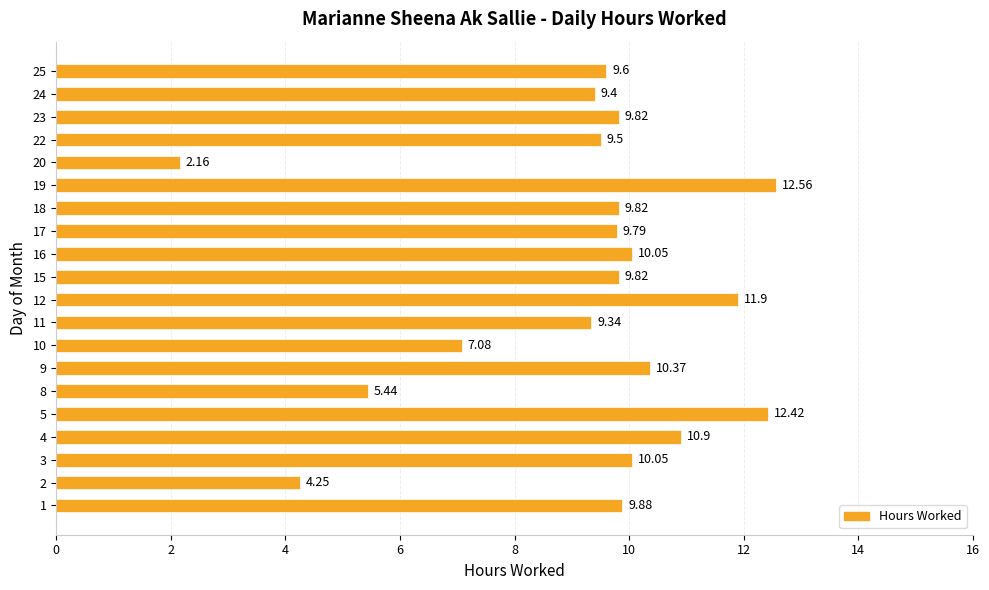

Which has a higher value, 12 or 8?

12